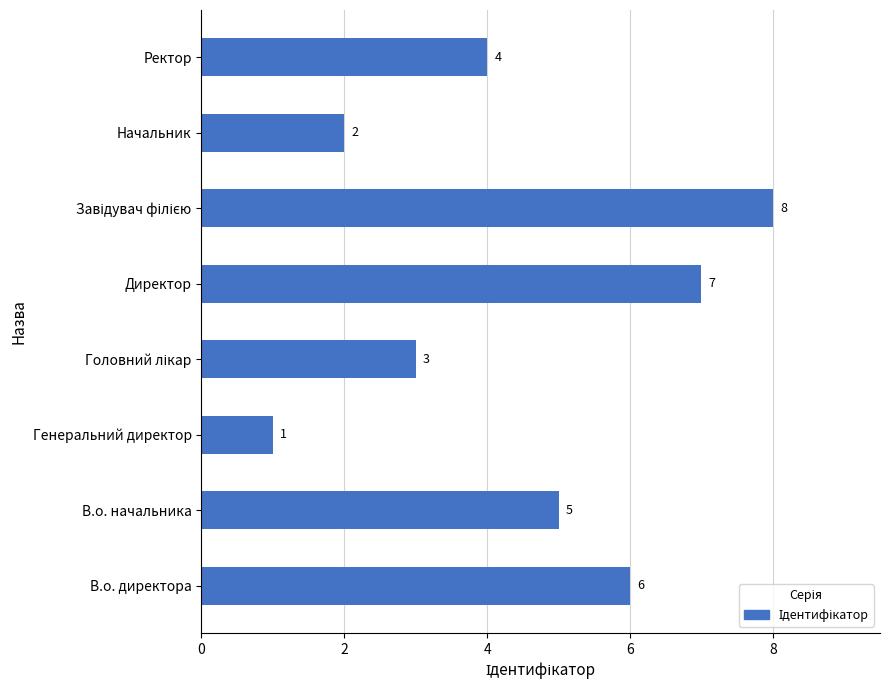

What is the smallest value displayed?

1